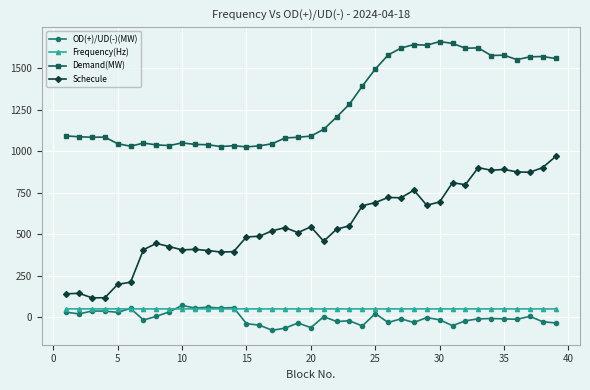

What is the value of the Schecule point at the 20th from the left?

545.0